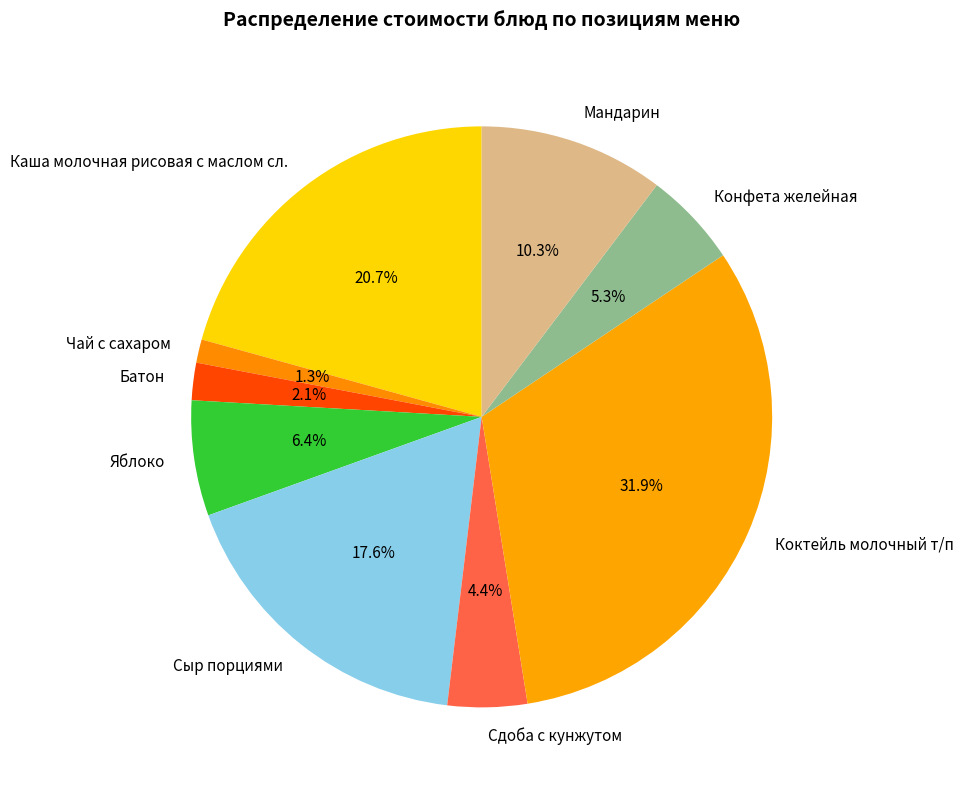

To the nearest percent, what is the difference between the largest and smallest slice percentages?

31%